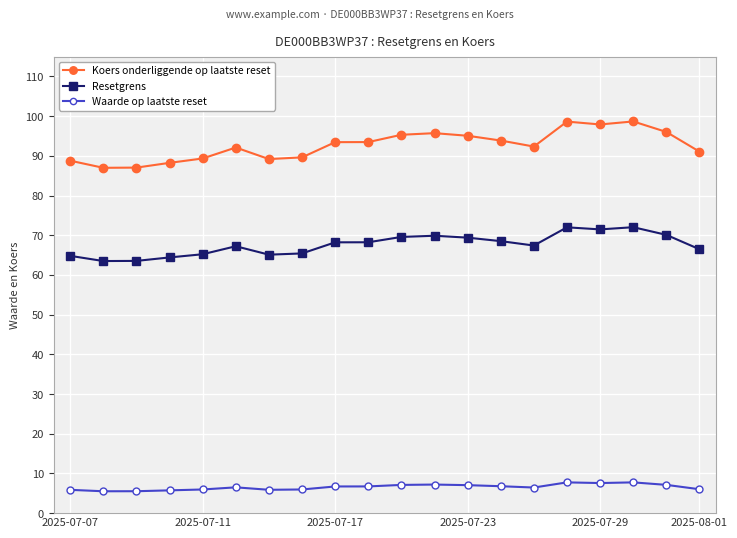

Rank the series by their maximum value, from lowest to highest.

Waarde op laatste reset, Resetgrens, Koers onderliggende op laatste reset